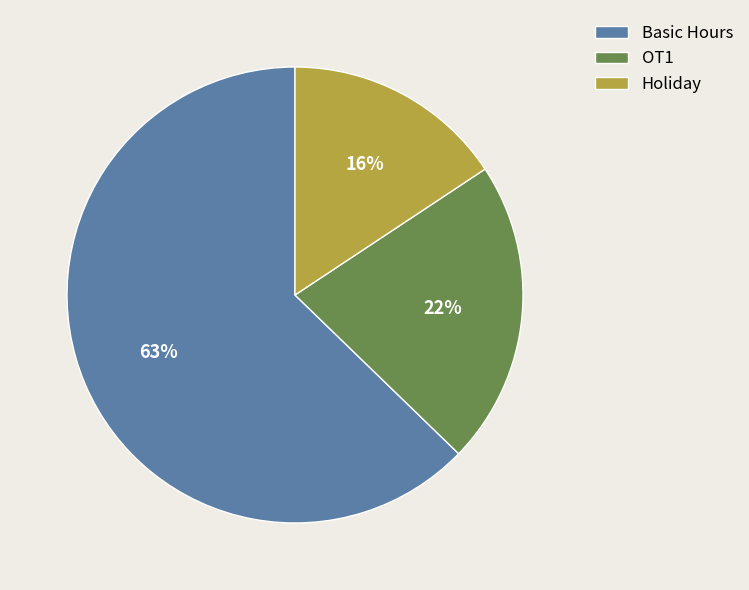

Does Basic Hours account for over 50% of the chart?

Yes